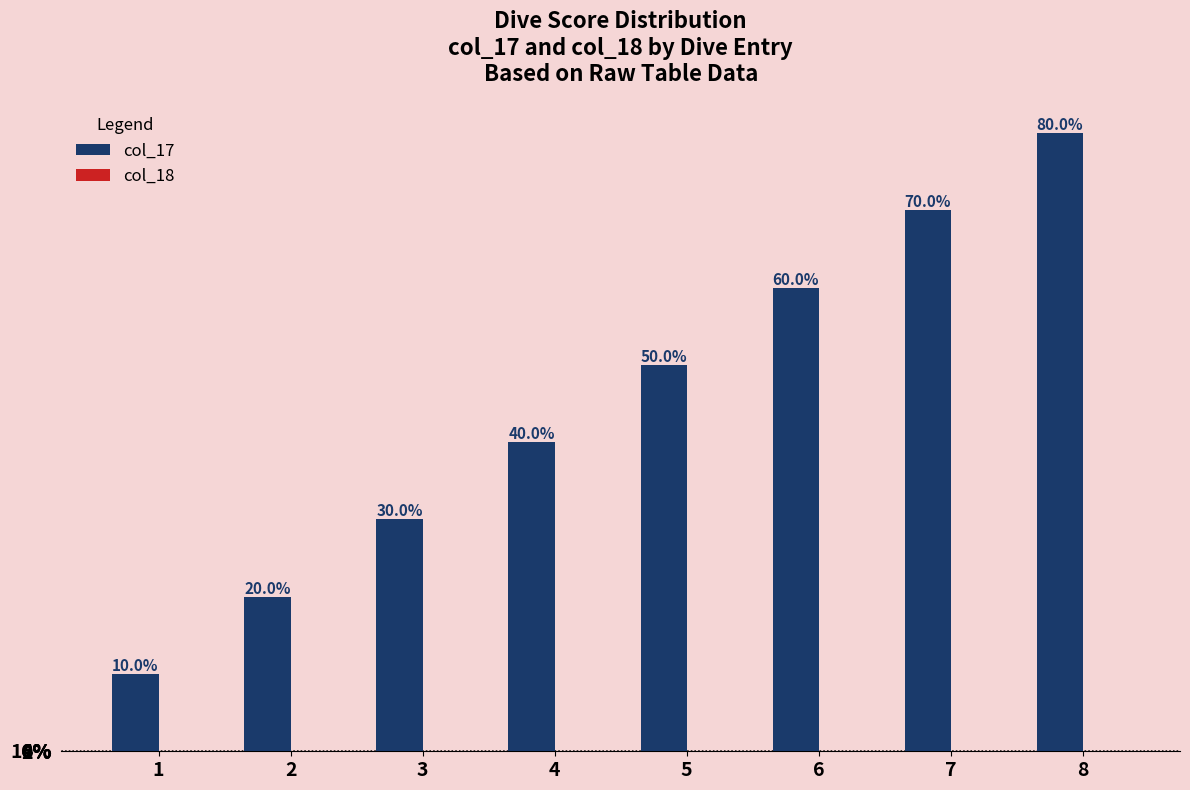

Are the bars horizontal?

No